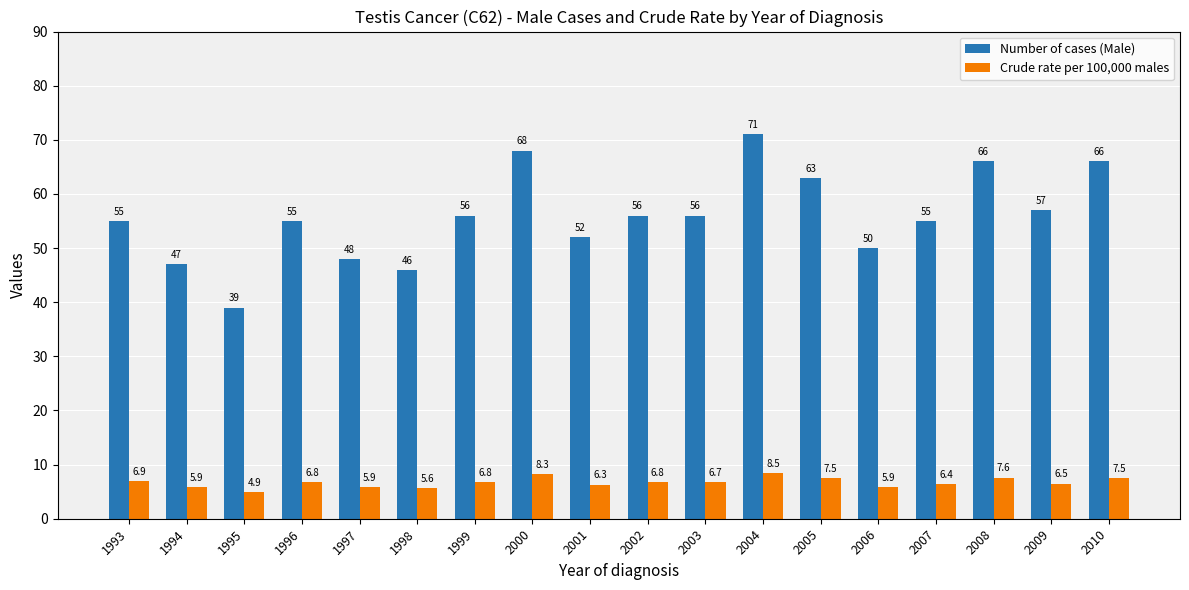

Rank the series by their average value, from lowest to highest.

Crude rate per 100,000 males, Number of cases (Male)